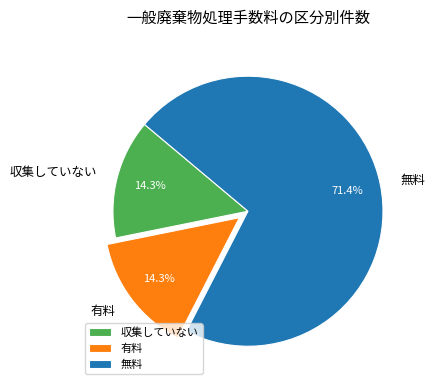

What percentage is the 無料 slice, to the nearest percent?

71%